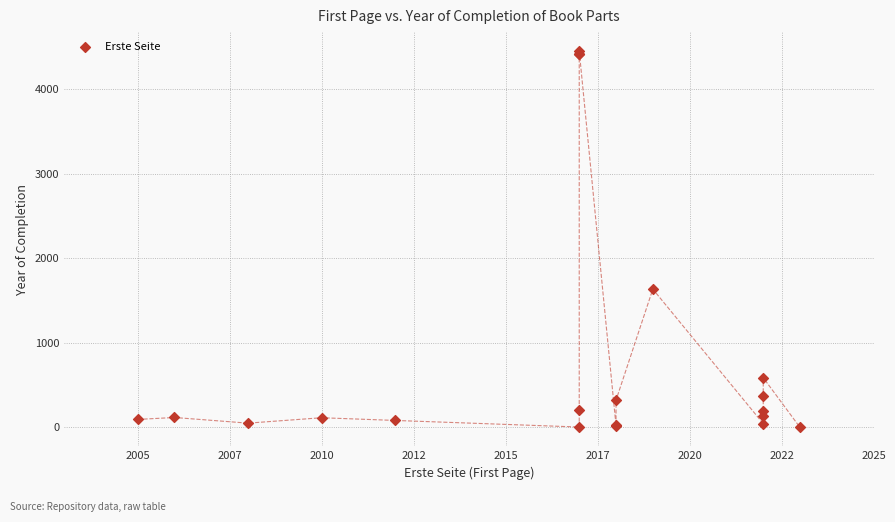

What Y value in the scatter plot is closest to 2228?

1637